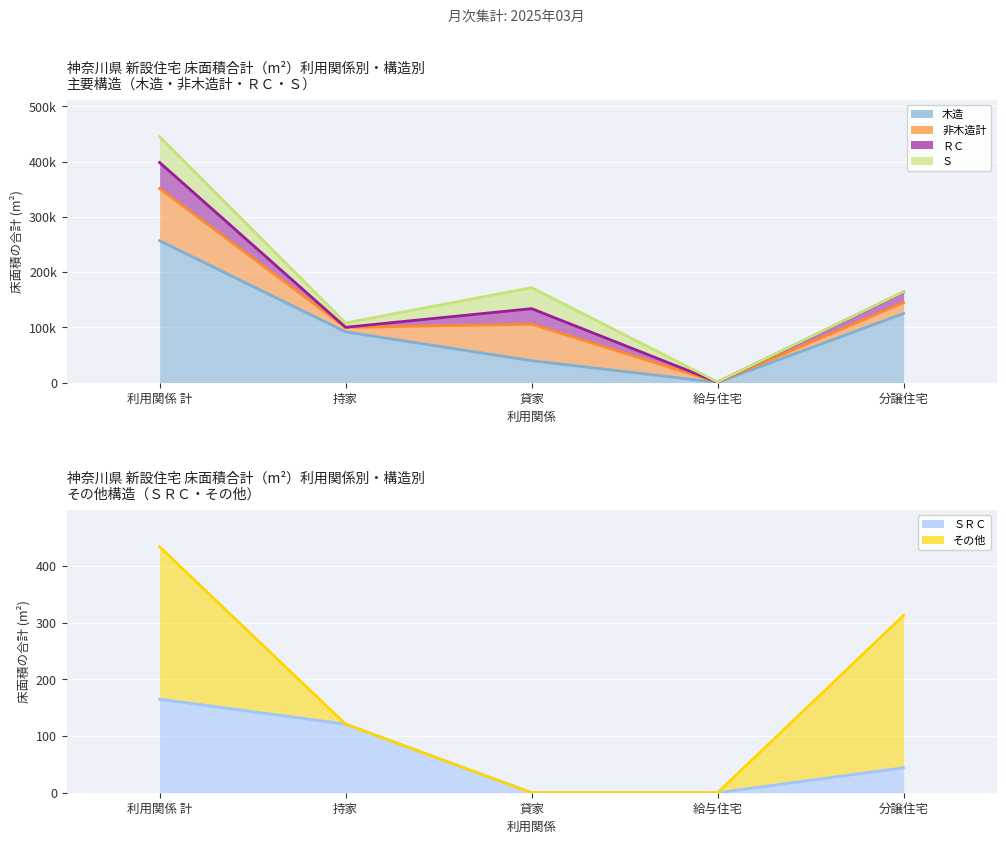

Which category has the highest value across all series?

利用関係 計